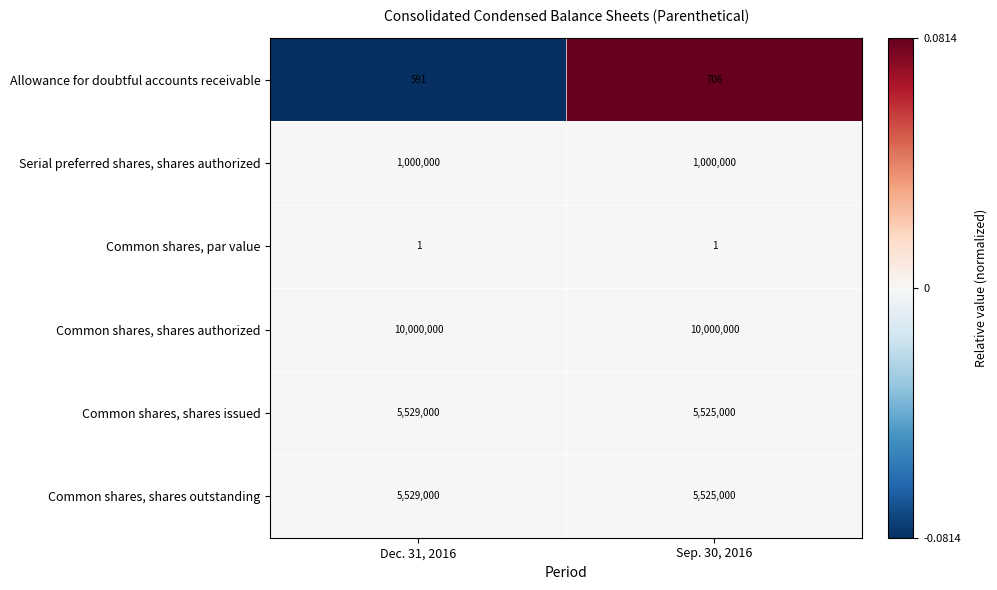

The value of Allowance for doubtful accounts receivable at Sep. 30, 2016 is 287. True or false?

False